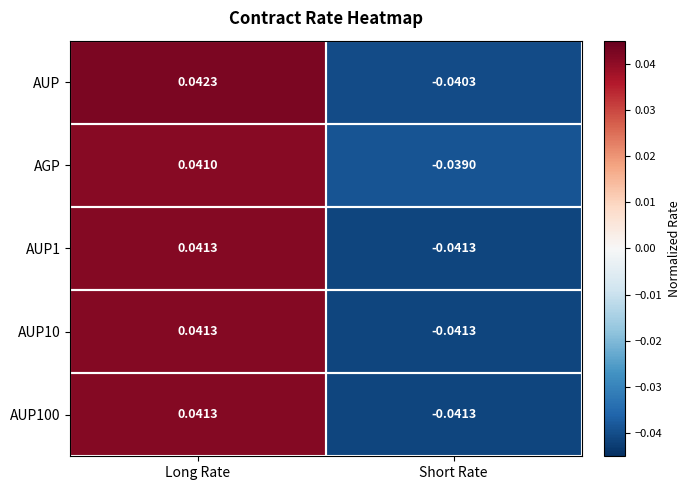

At which label does AUP1 first exceed 0?

Long Rate